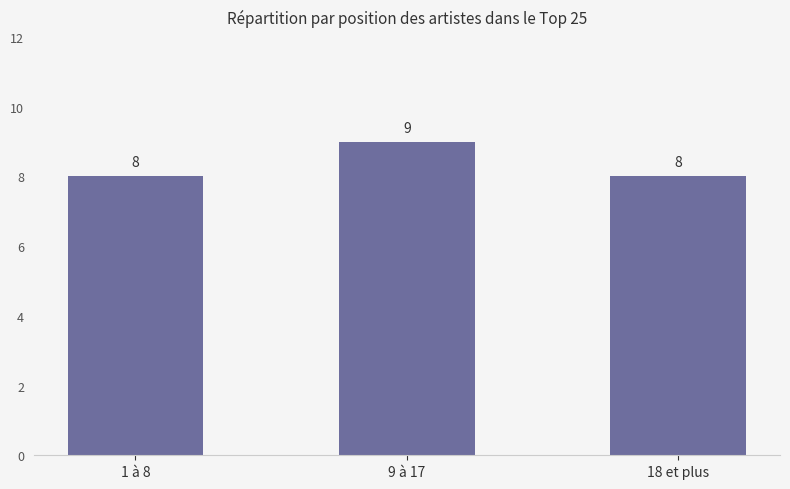

What is the label of the 2nd bar from the left?

9 à 17